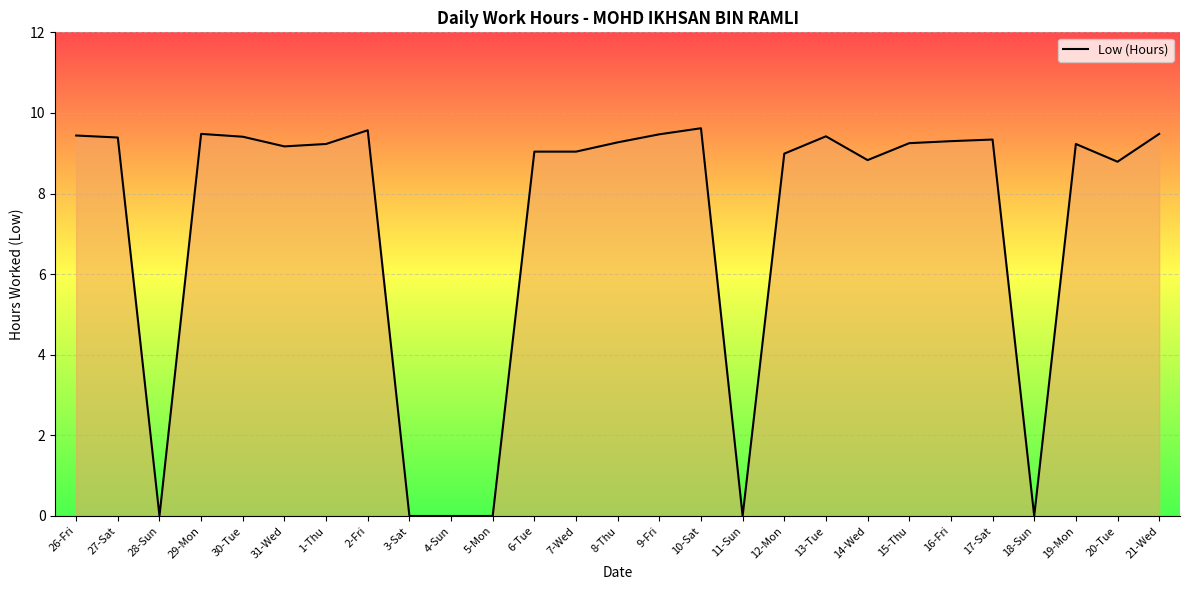

What is the change in value from 2-Fri to 15-Thu?

-0.3